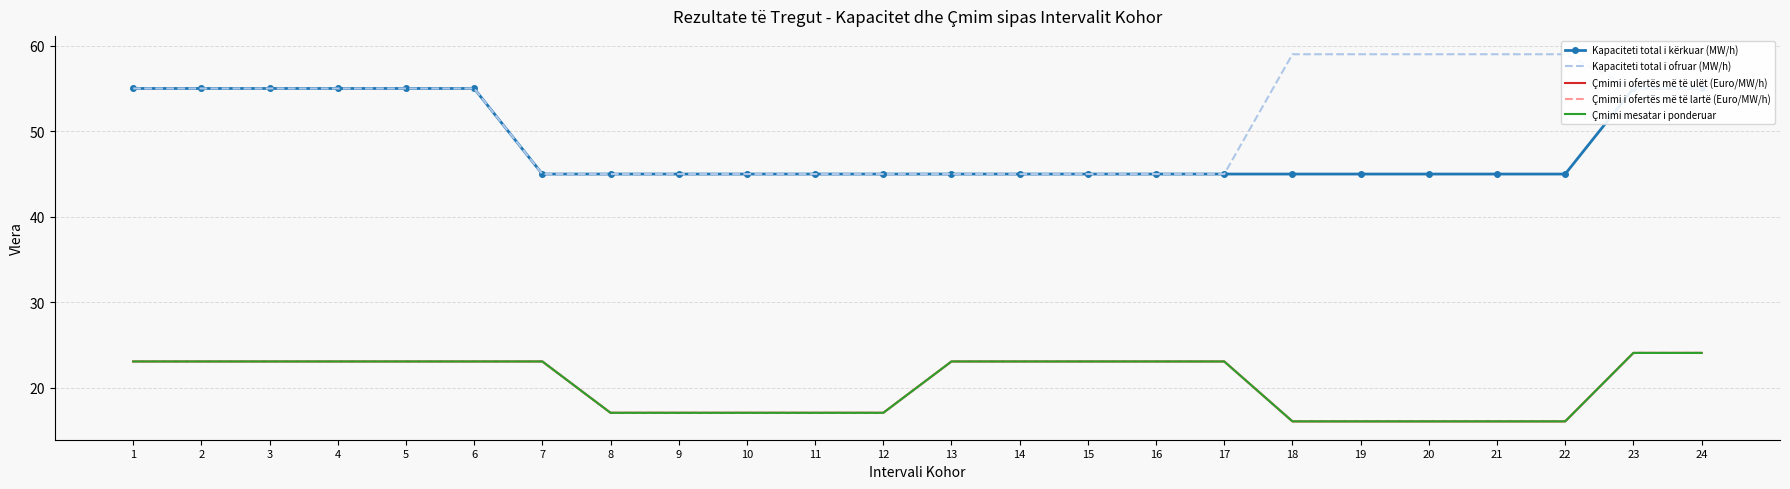

How many lines are shown in the chart?

5